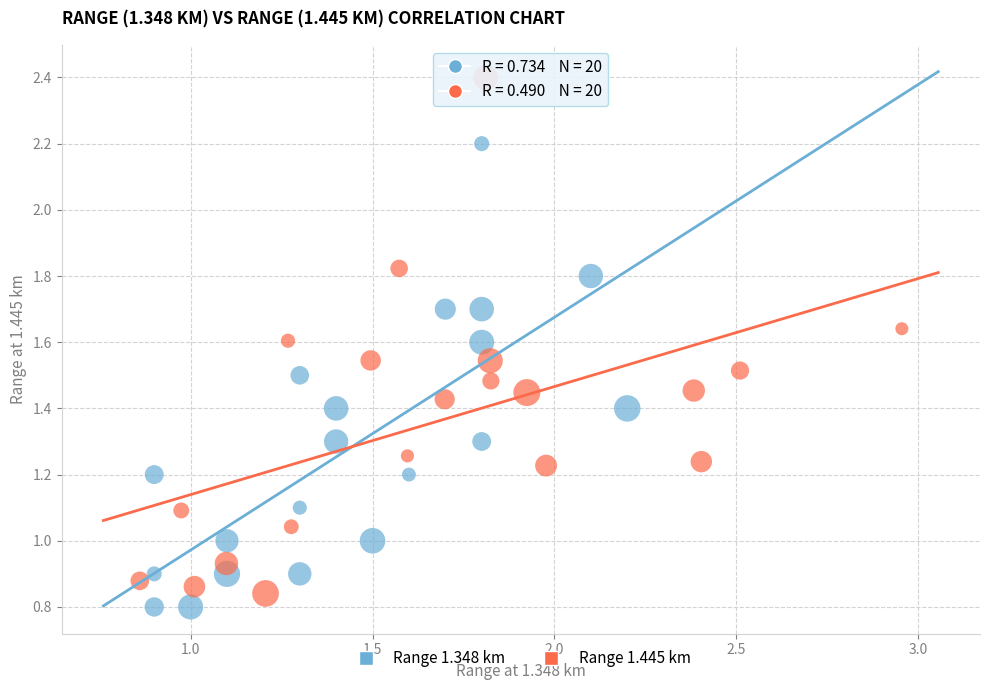

Which series contains the highest Y value?

Range 1.445 km